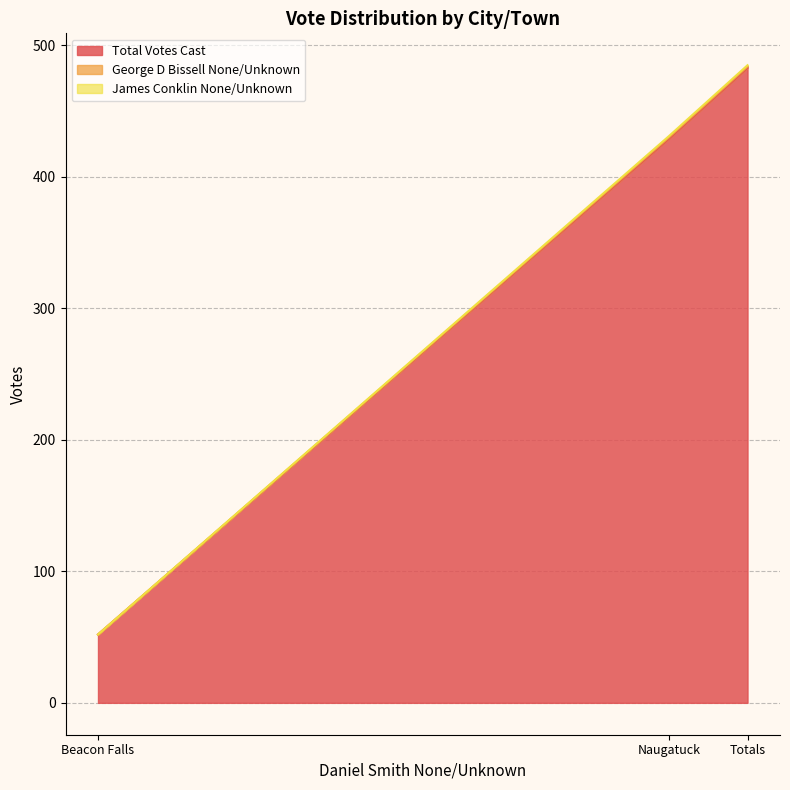

What is the maximum value shown in the chart?

485